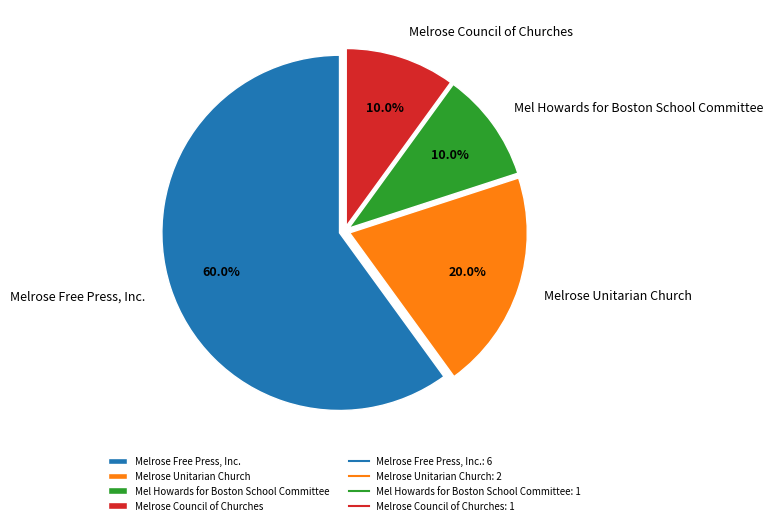

How many slices are in this pie chart?

4